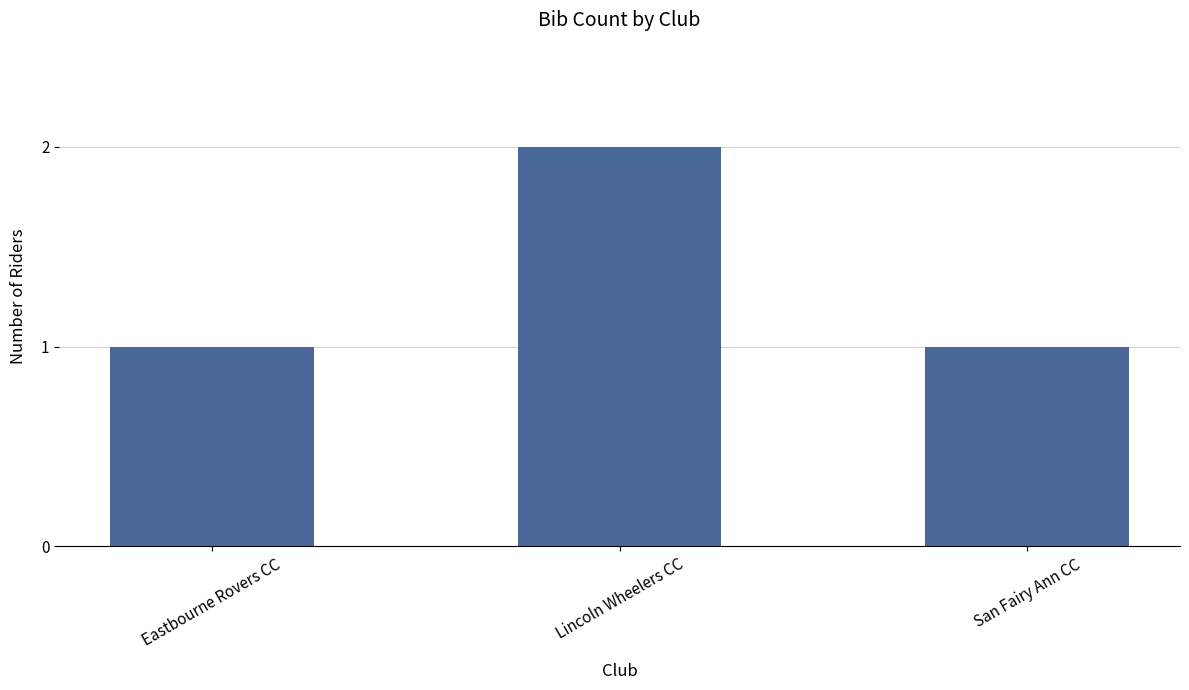

What is the label of the 3rd bar from the left?

San Fairy Ann CC